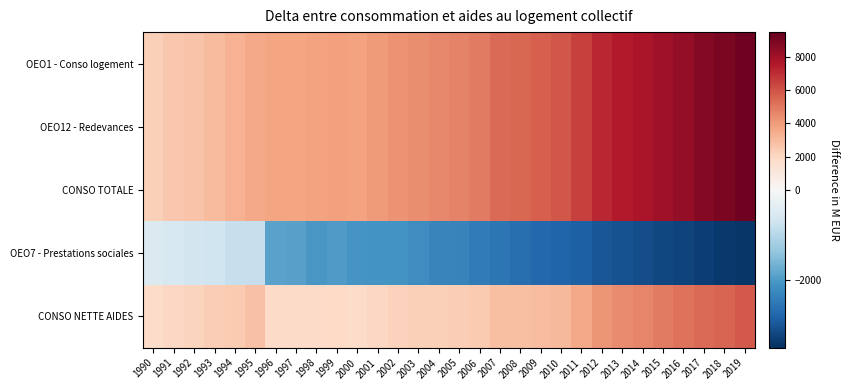

Which has a higher value, 2008 or 2019?

2019